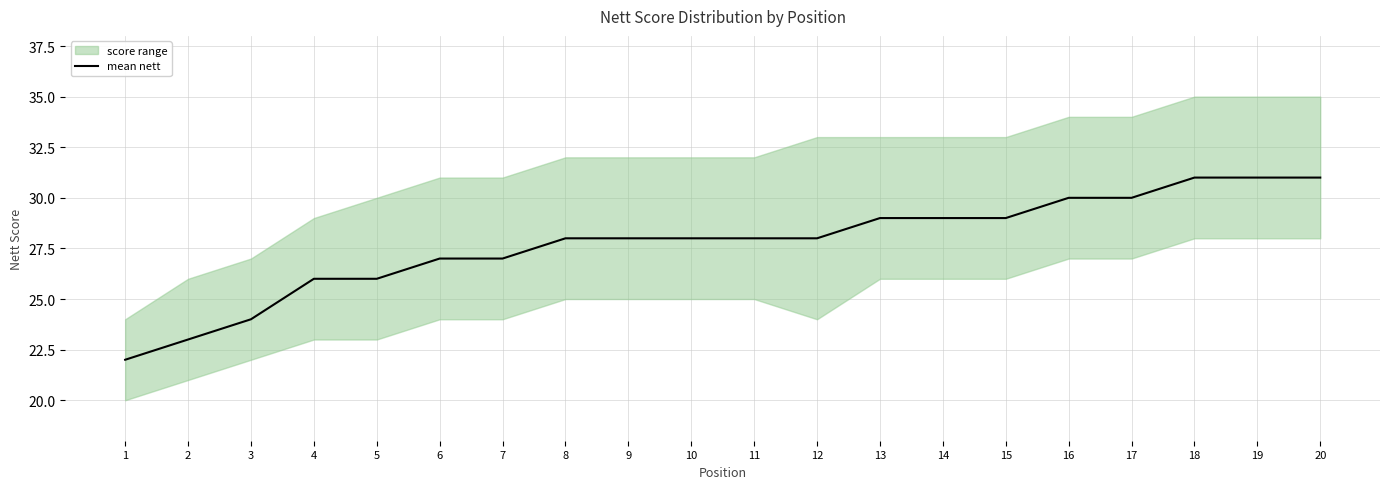

How many values are below 28?

7